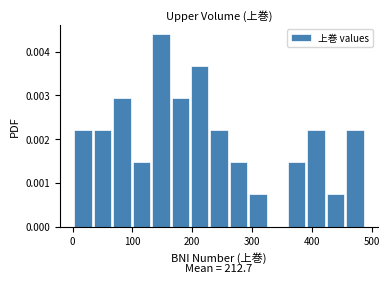

Read against the x-axis, roughly where is the centre of the tallest bar?

150